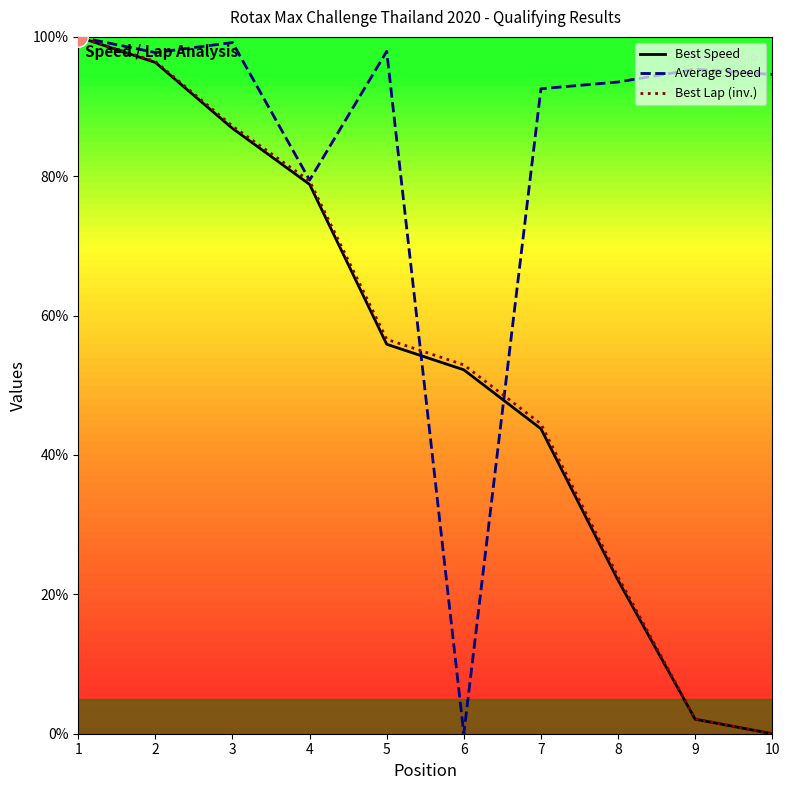

At which label does Average Speed first exceed 95?

1